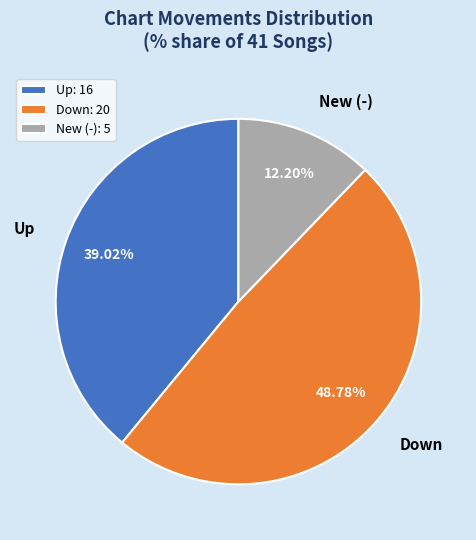

Combined, do Down and Up account for over 50%?

Yes